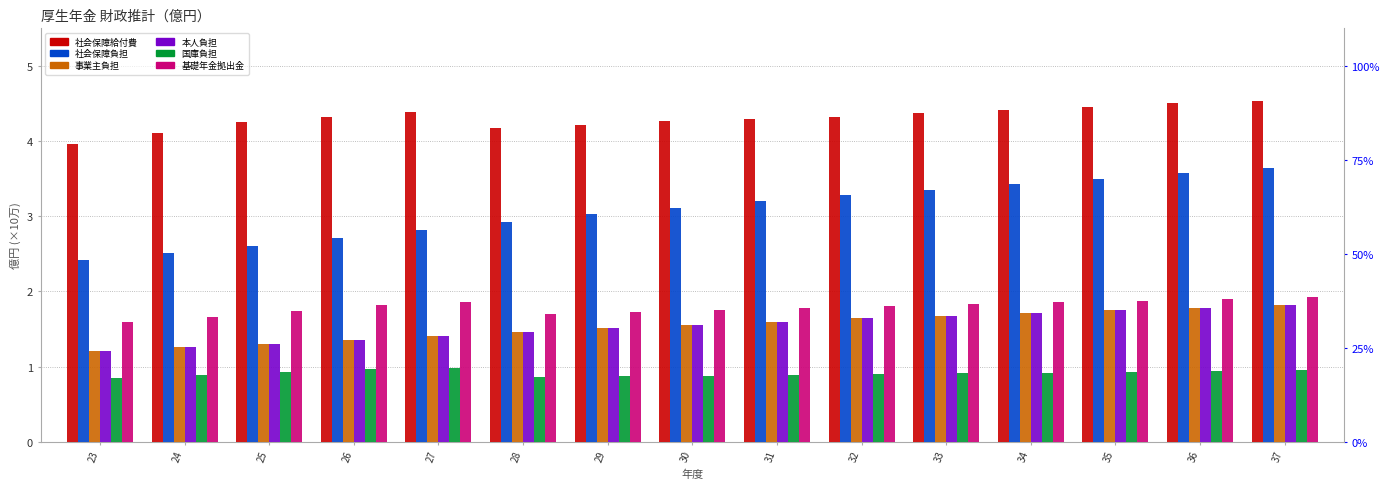

What is the sum of the 社会保障給付費 values at 29 and 37?

8.8